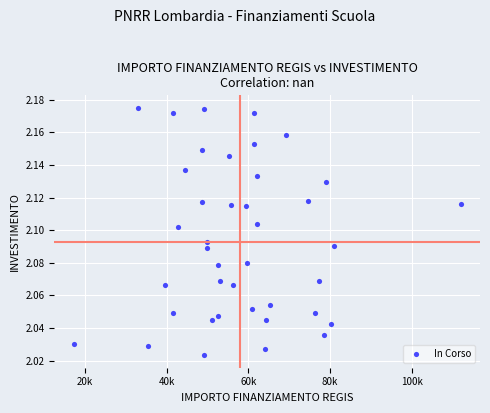

What is the range of X values (max minus min)?

94665.7